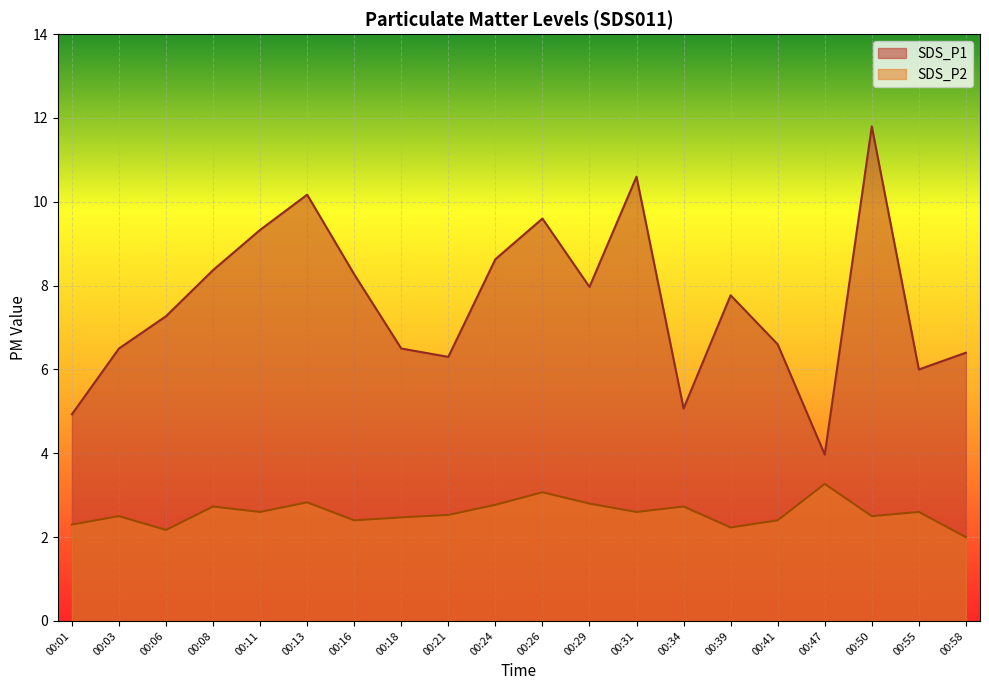

Which series changed the most between 00:06 and 00:24?

SDS_P1